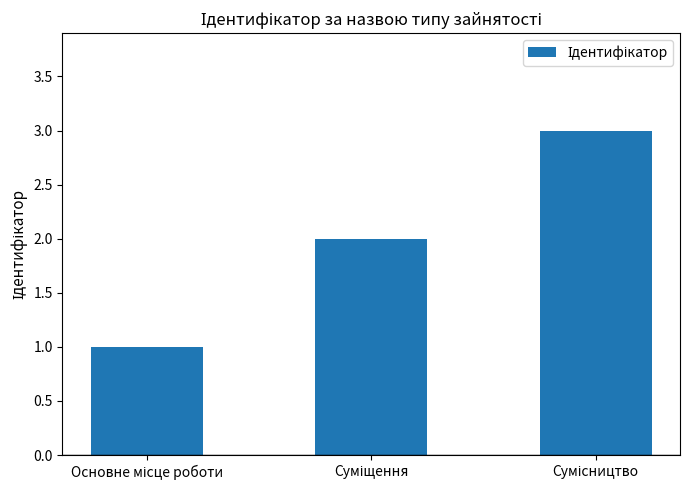

What is the maximum value shown in the chart?

3